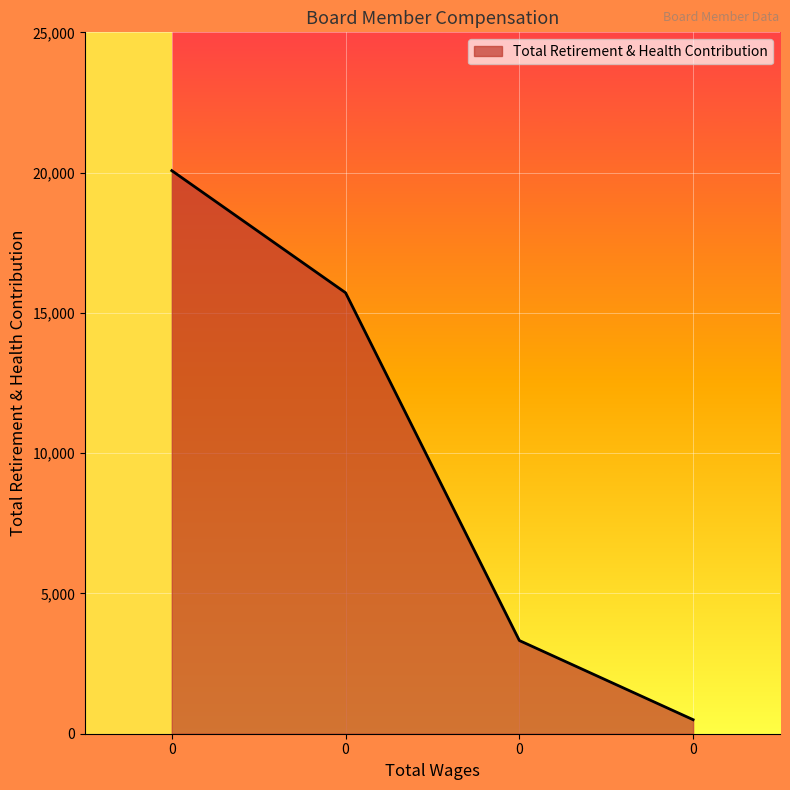

List the labels in order of value, largest first.

0.0, 0.0, 0.0, 0.0